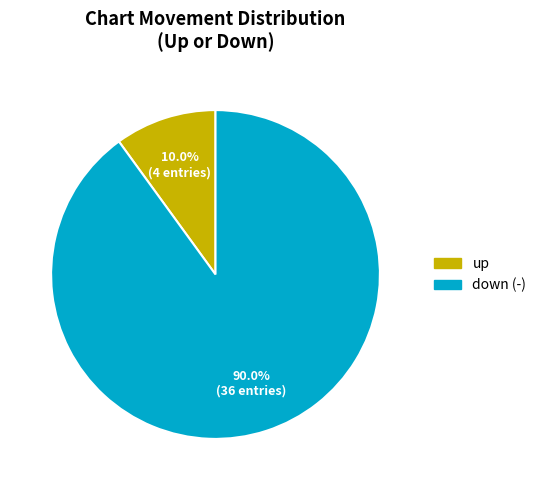

True or false: up accounts for 2% of the total.

False